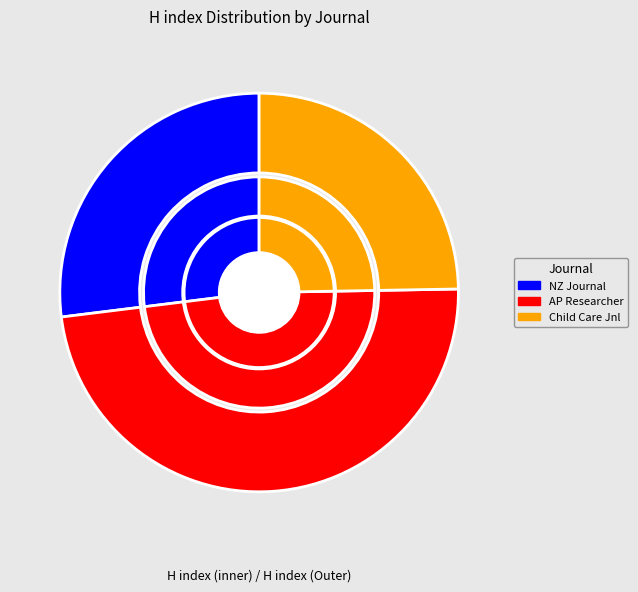

What percentage is NOT represented by Asia-Pacific Education Researcher?

51.7%